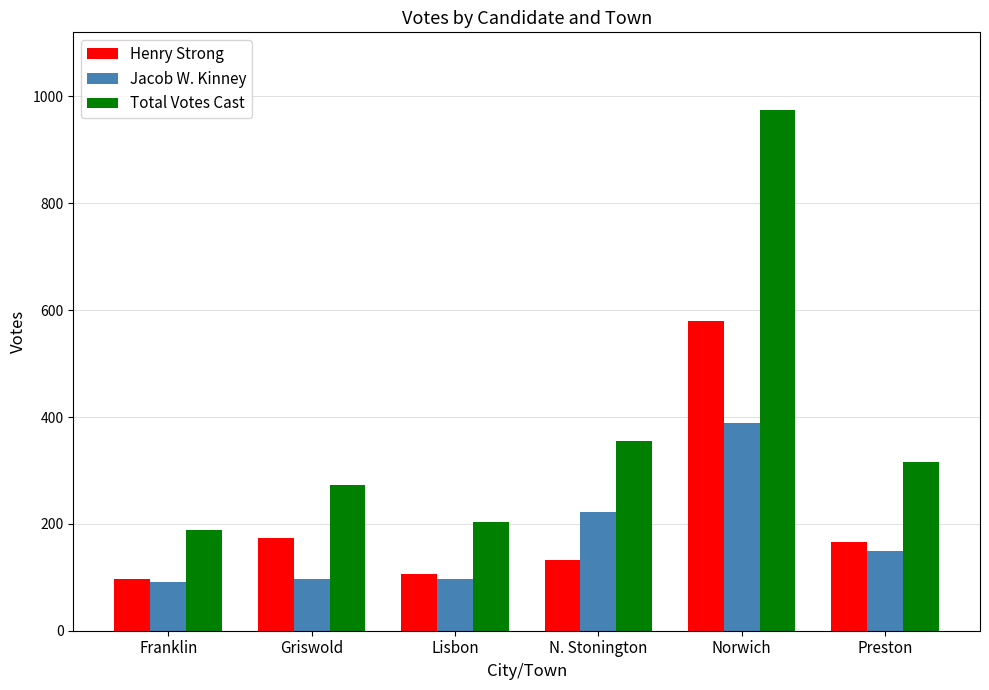

The Total Votes Cast series shows 272 at Griswold. True or false?

True